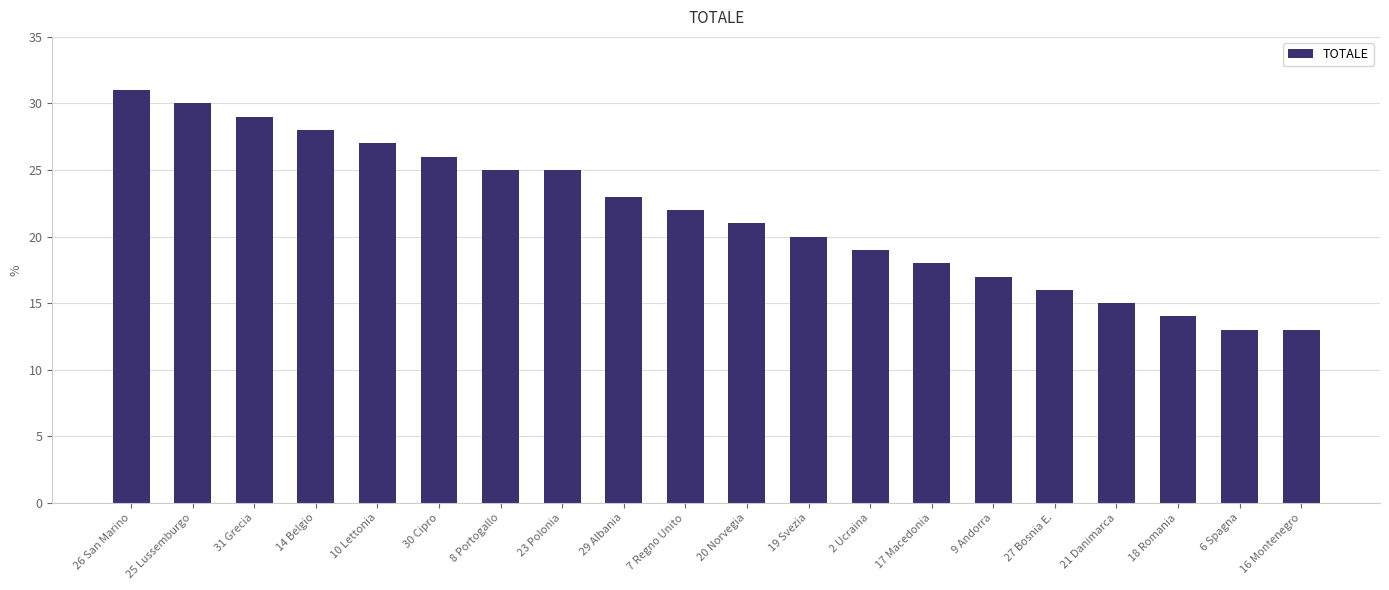

What position from the left is 26 San Marino?

1